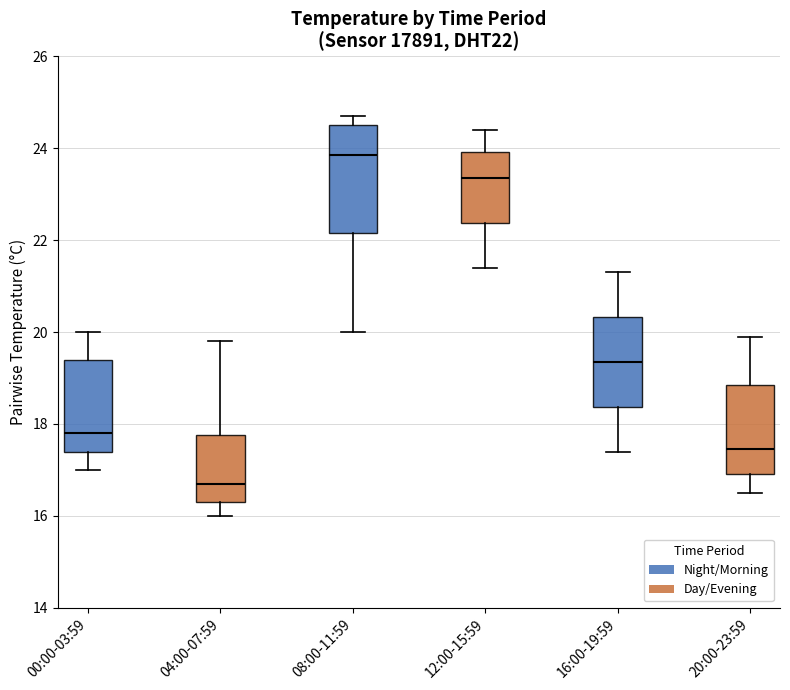

Which box has the lowest median line?

04:00-07:59